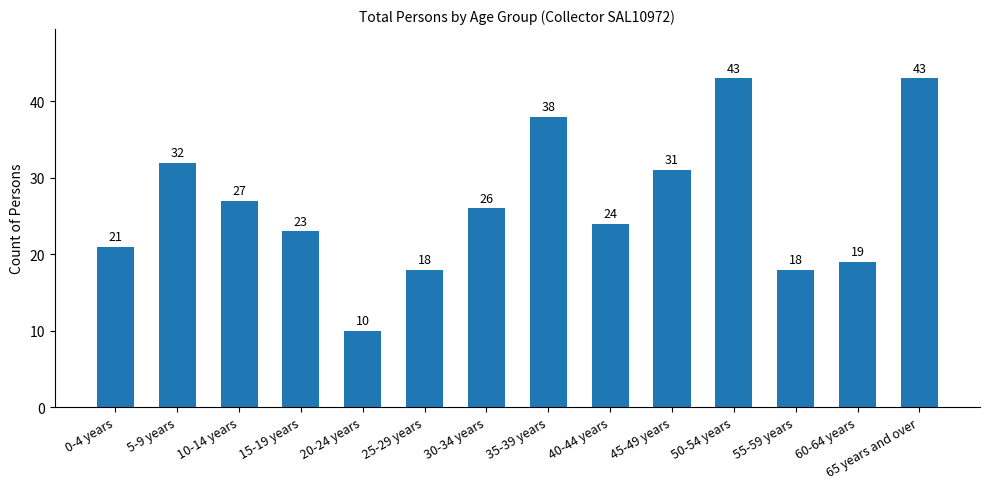

Are the bars horizontal?

No